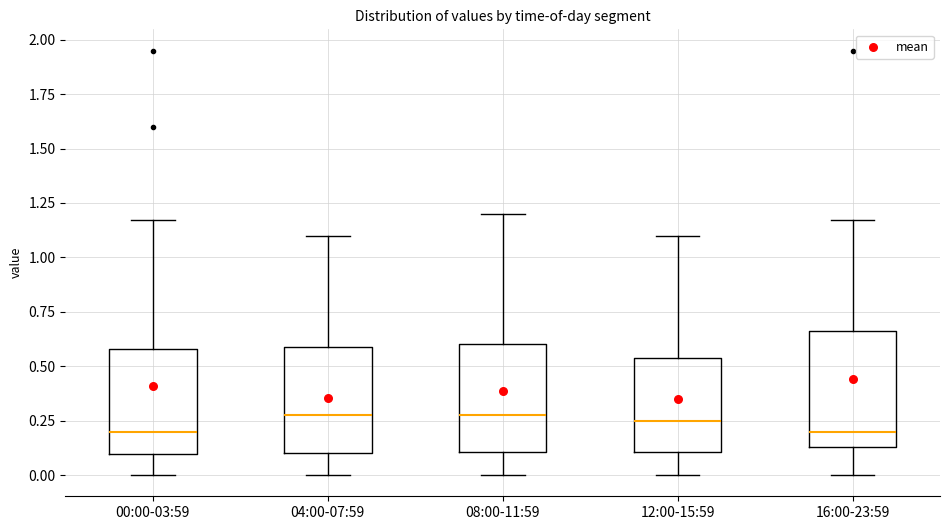

Reading left to right, transcribe this box plot: for each box, give where its median line is, the range the box spans, and where its two whiskers end, as read against the y-axis. The values are not printed on the chart, so give them approximately, as read against the axis.

00:00-03:59: median 0.20, box 0.10 to 0.60, whiskers 0.00 to 1.15
04:00-07:59: median 0.30, box 0.10 to 0.60, whiskers 0.00 to 1.10
08:00-11:59: median 0.30, box 0.10 to 0.60, whiskers 0.00 to 1.20
12:00-15:59: median 0.25, box 0.10 to 0.55, whiskers 0.00 to 1.10
16:00-23:59: median 0.20, box 0.15 to 0.65, whiskers 0.00 to 1.15